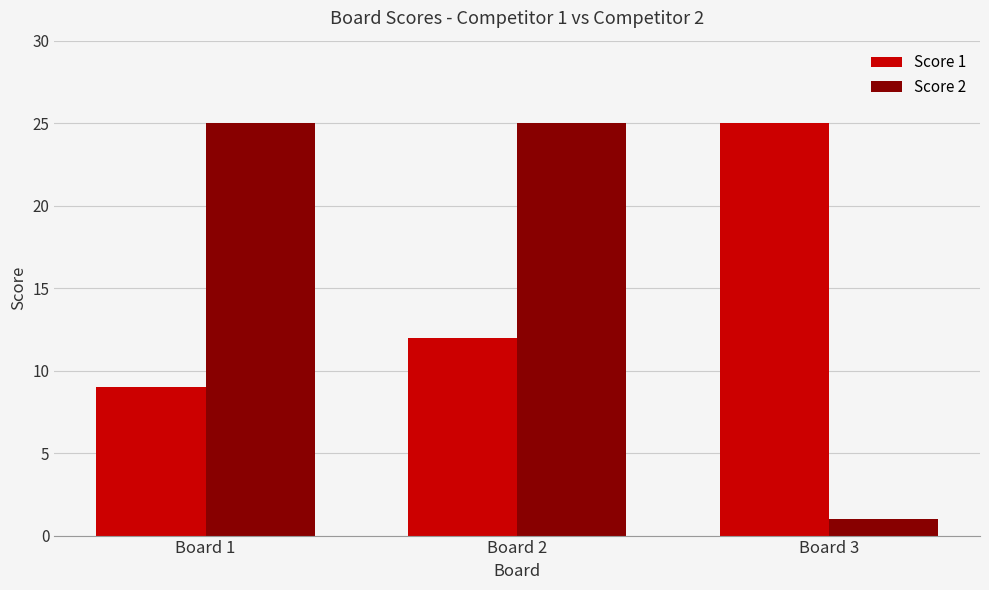

Is the value of Score 1 at Board 2 greater than the value of Score 2 at Board 3?

Yes